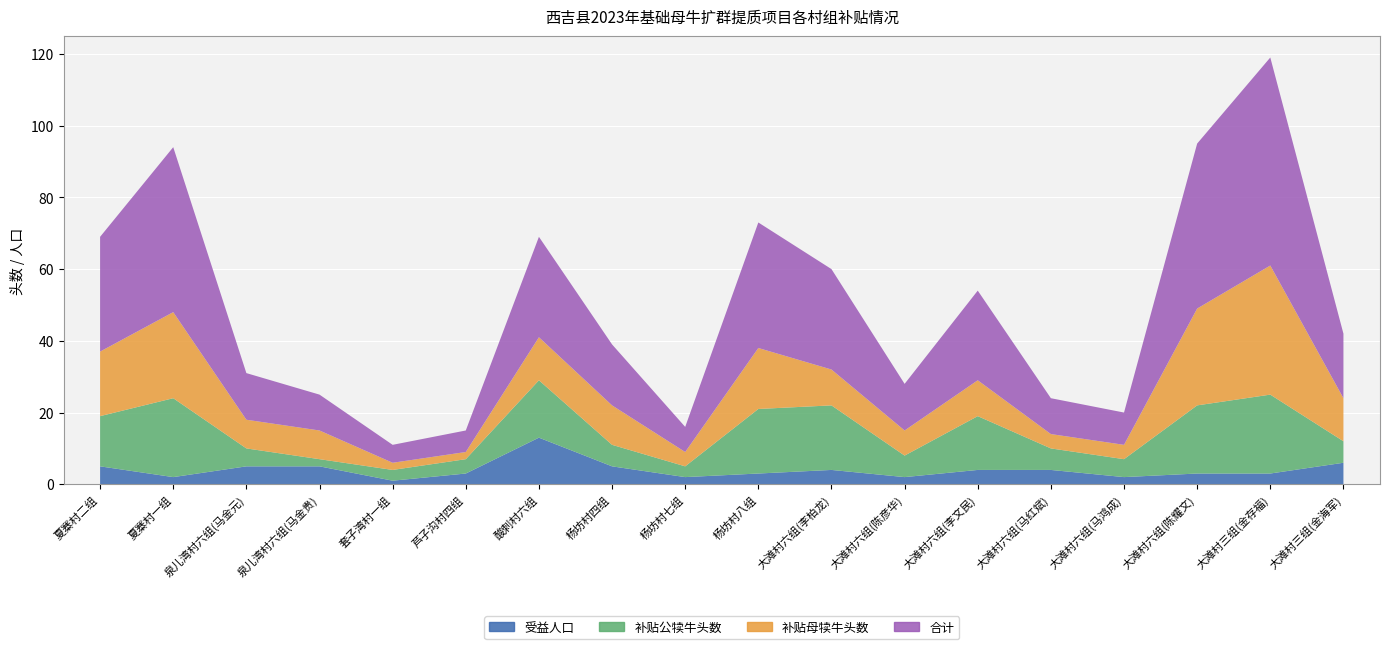

Reading left to right, what are all the values shown in this chart?

受益人口: 5	2	5	5	1	3	13	5	2	3	4	2	4	4	2	3	3	6
补贴公犊牛头数: 14	22	5	2	3	4	16	6	3	18	18	6	15	6	5	19	22	6
补贴母犊牛头数: 18	24	8	8	2	2	12	11	4	17	10	7	10	4	4	27	36	12
合计: 32	46	13	10	5	6	28	17	7	35	28	13	25	10	9	46	58	18